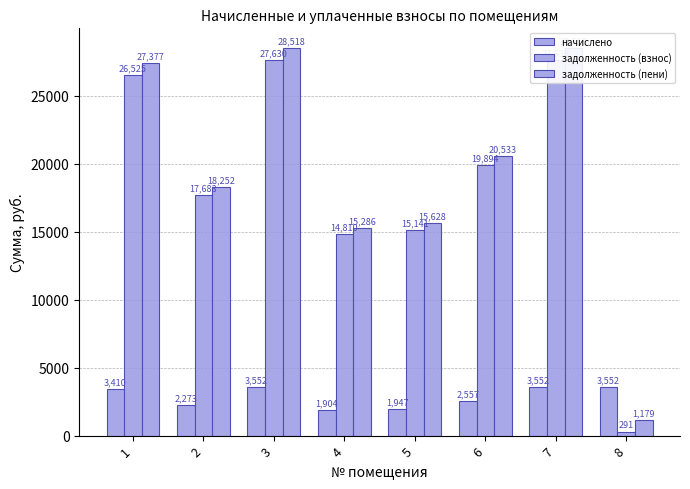

At which label does задолженность (пени) reach its minimum?

8